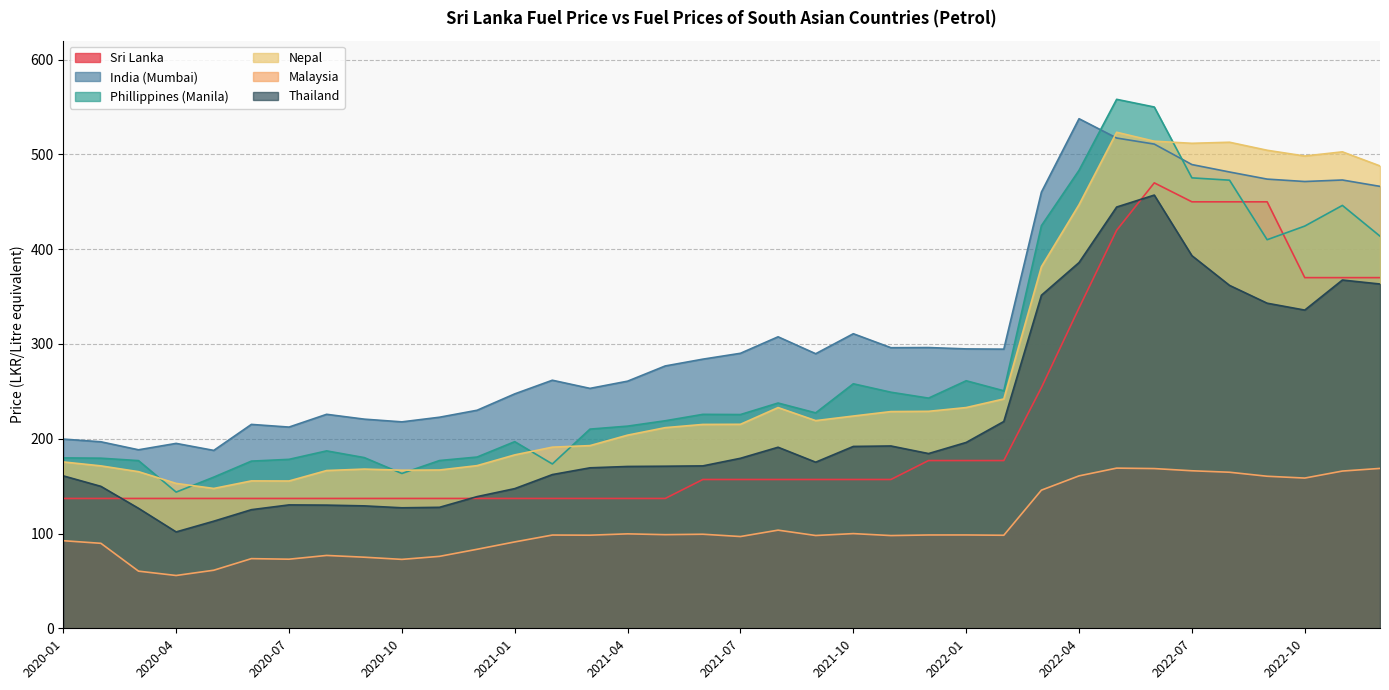

True or false: Sri Lanka has a value of 137.0 at 2021-01.

True